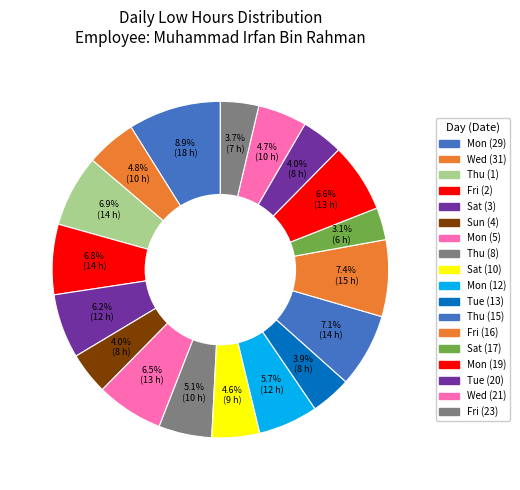

Which has a higher value, Sat (3) or Mon (12)?

Sat (3)